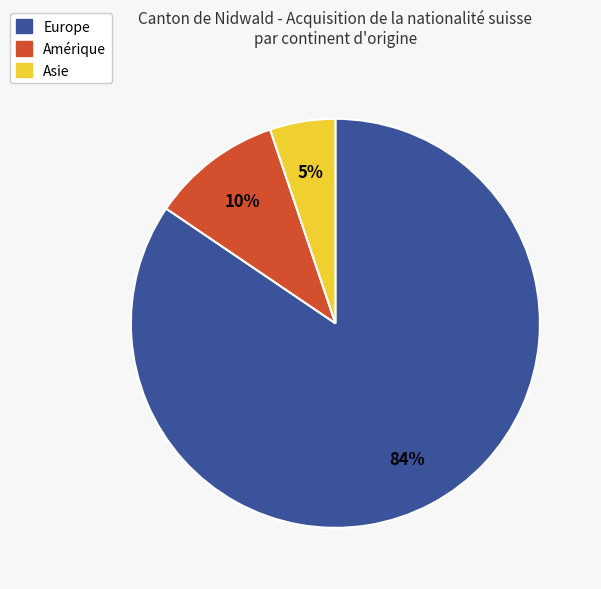

Is the sum of Europe and Amérique greater than half?

Yes